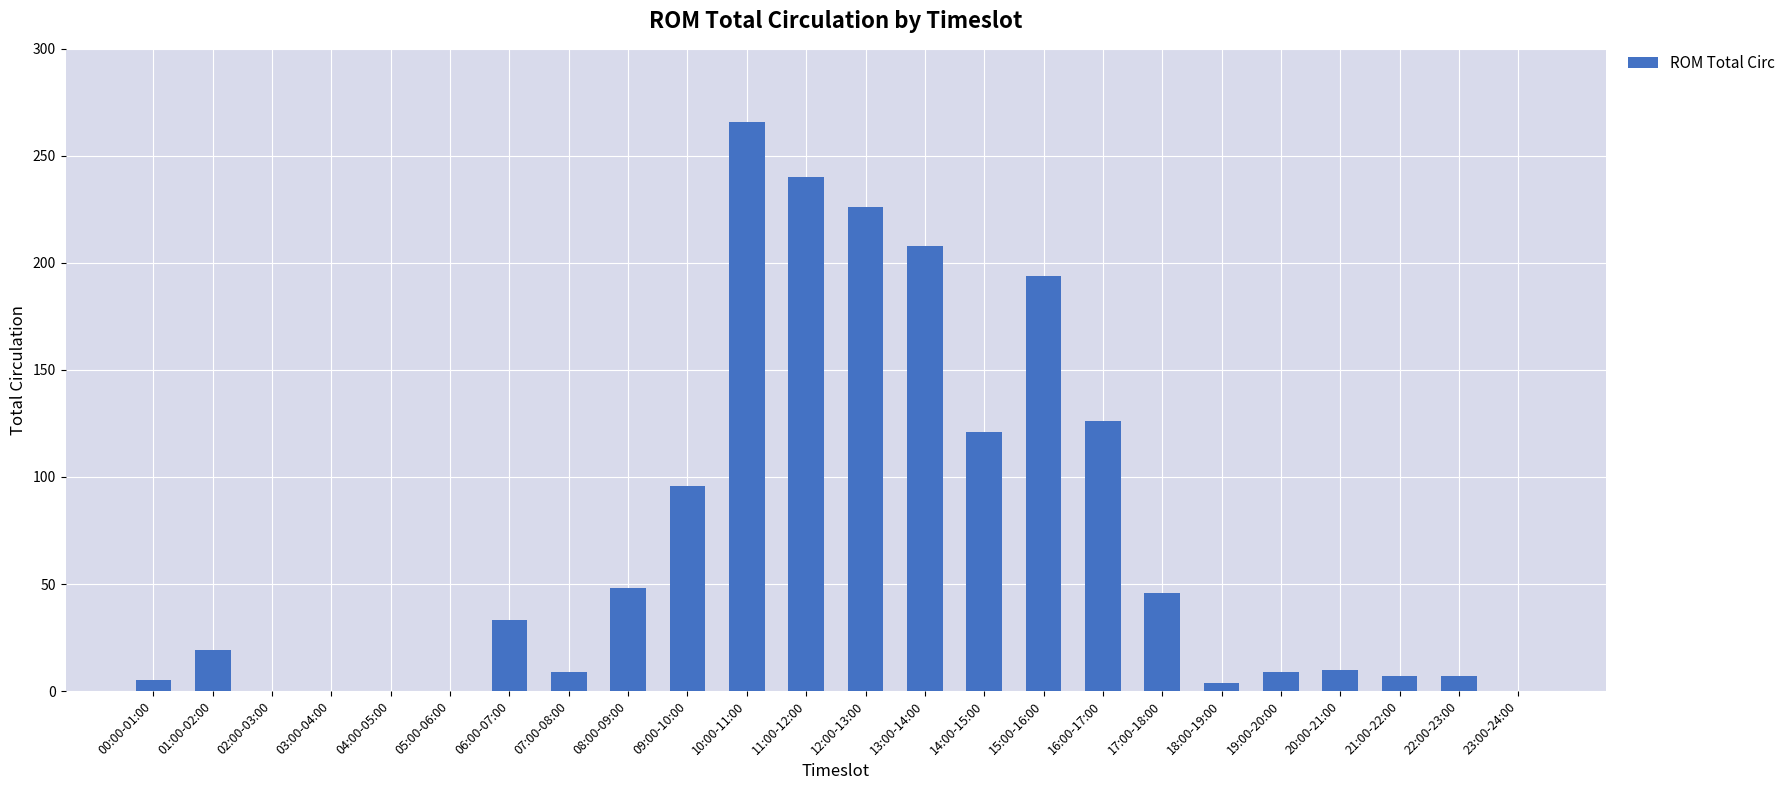

What is the maximum value shown in the chart?

266